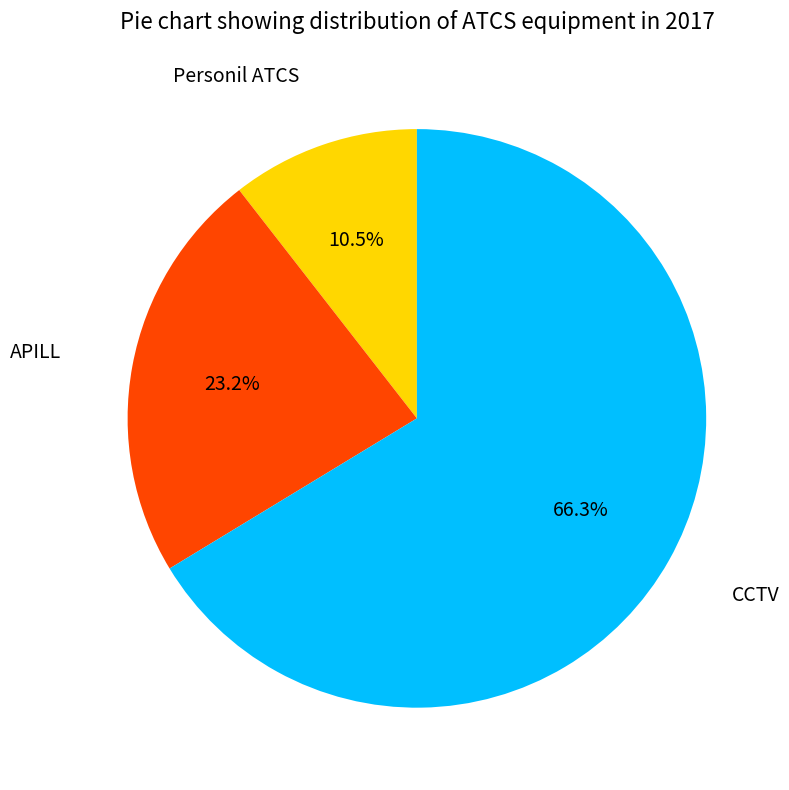

Does any single category account for the majority?

Yes